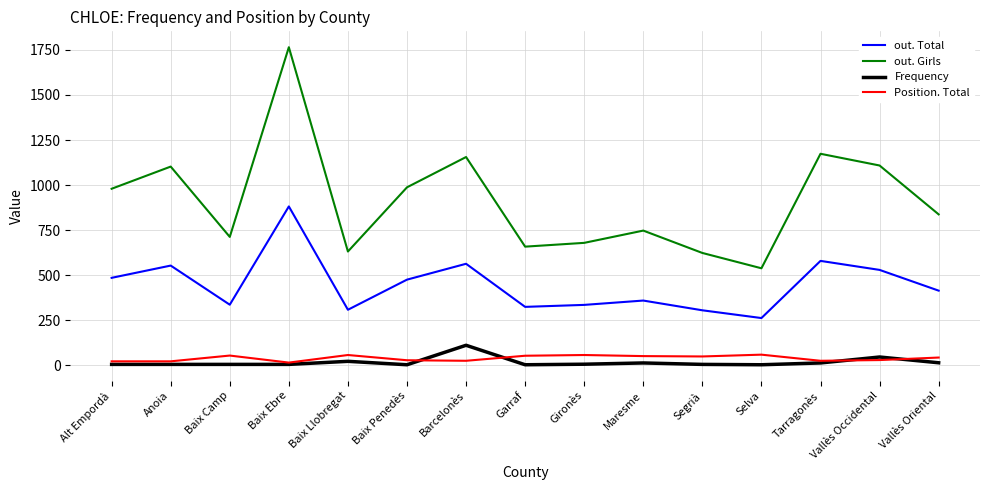

What is the difference between the Position. Total values at Baix Ebre and Barcelonès?

10